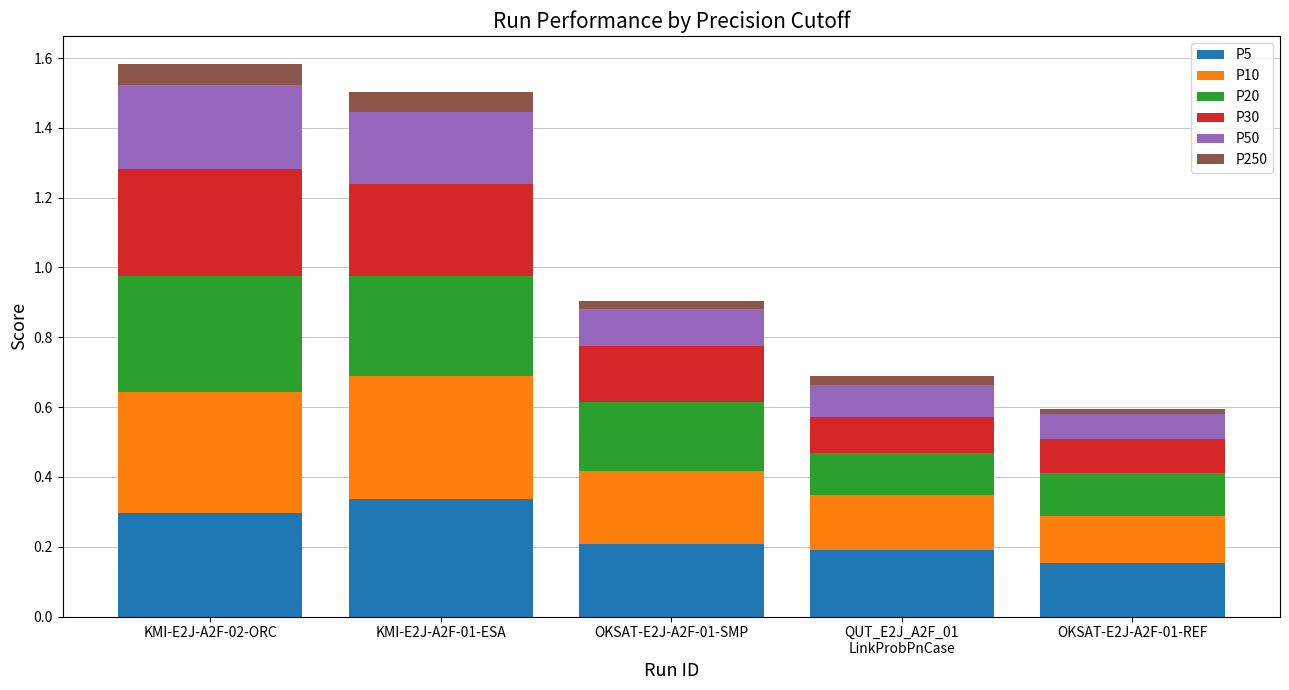

At which label does P5 reach its peak?

KMI-E2J-A2F-01-ESA